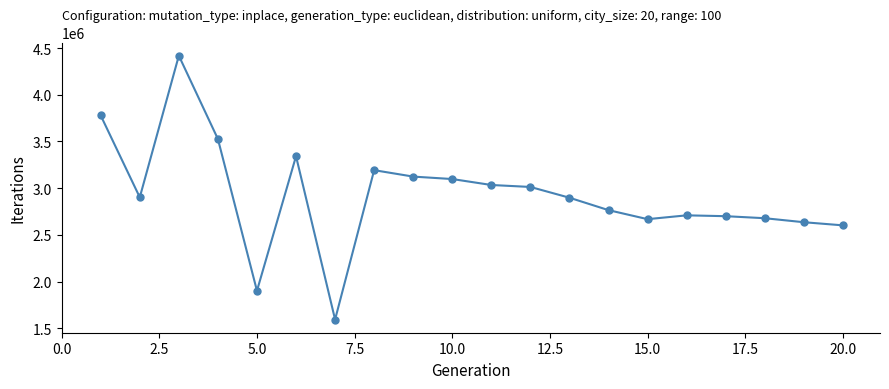

True or false: the data has more than 1 interior local peaks.

True